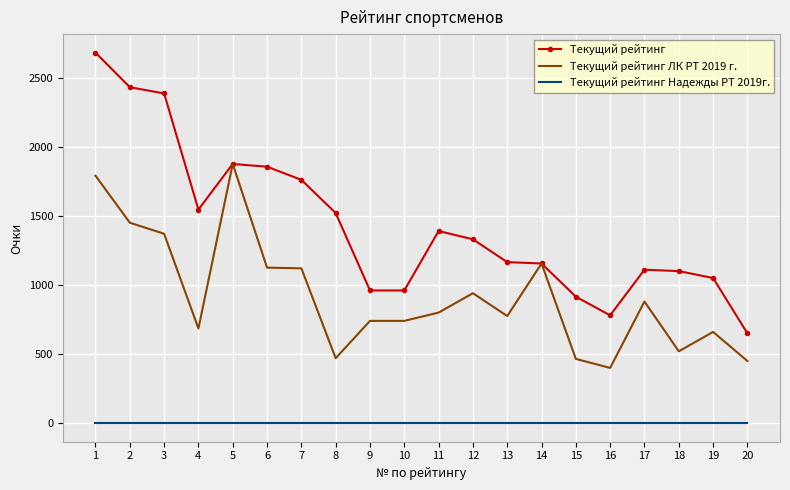

Rank the series by their average value, from lowest to highest.

Текущий рейтинг Надежды РТ 2019г., Текущий рейтинг ЛК РТ 2019 г., Текущий рейтинг